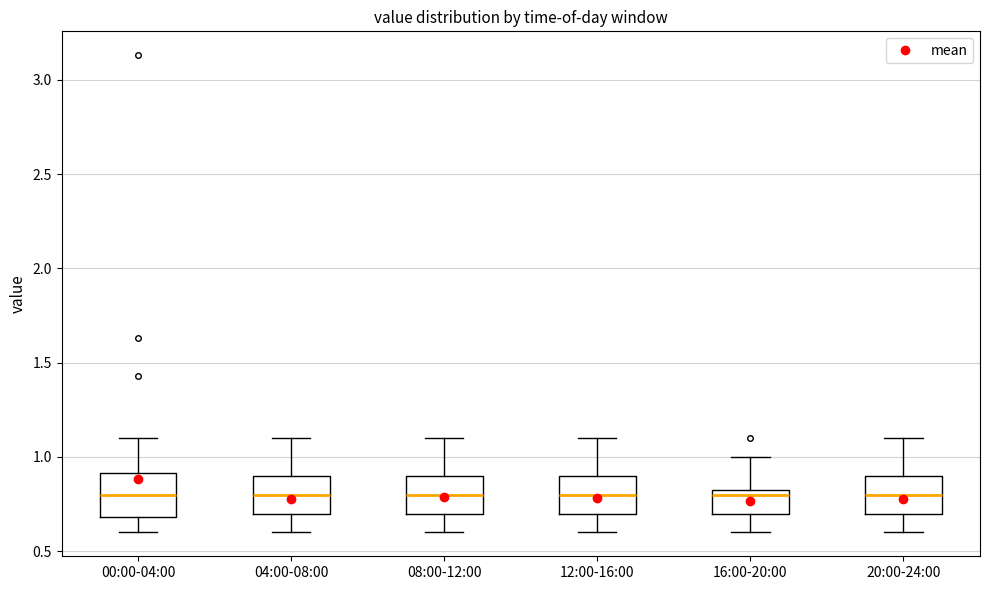

Reading left to right, read every box against the y-axis: the position of its median line, the range the box covers, and the ends of its whiskers. The values are not printed on the chart, so give them approximately, as read against the axis.

00:00-04:00: median 0.80, box 0.70 to 0.90, whiskers 0.60 to 1.10
04:00-08:00: median 0.80, box 0.70 to 0.90, whiskers 0.60 to 1.10
08:00-12:00: median 0.80, box 0.70 to 0.90, whiskers 0.60 to 1.10
12:00-16:00: median 0.80, box 0.70 to 0.90, whiskers 0.60 to 1.10
16:00-20:00: median 0.80, box 0.70 to 0.85, whiskers 0.60 to 1.00
20:00-24:00: median 0.80, box 0.70 to 0.90, whiskers 0.60 to 1.10